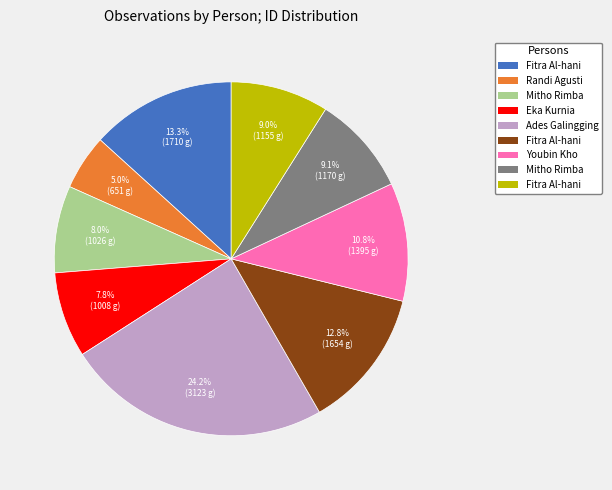

Is there any slice that represents more than half of the pie?

No